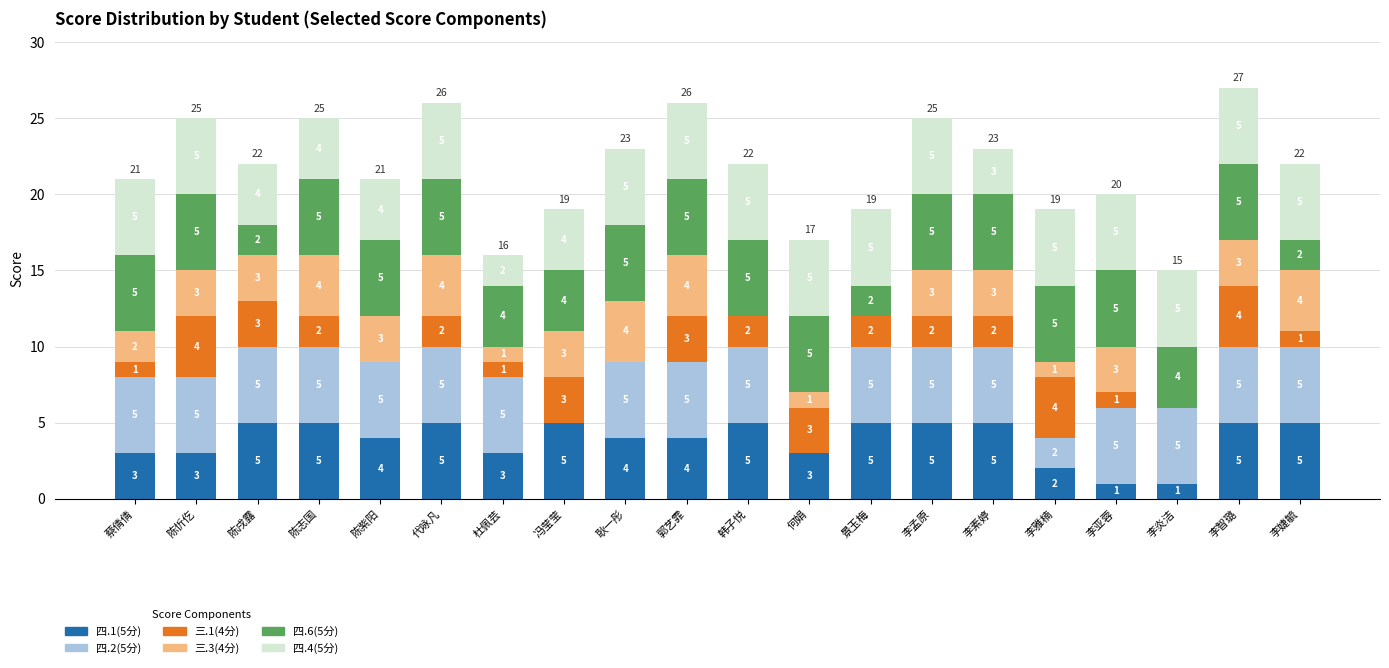

What is the total value across all series at 李智璐?

27